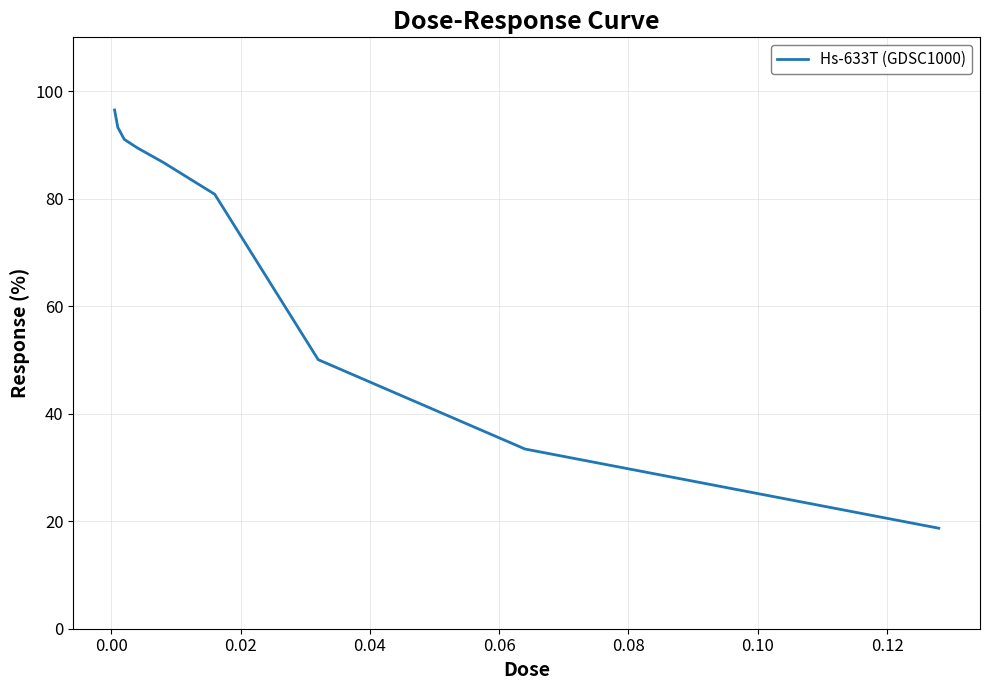

What is the sum of all values?

639.9